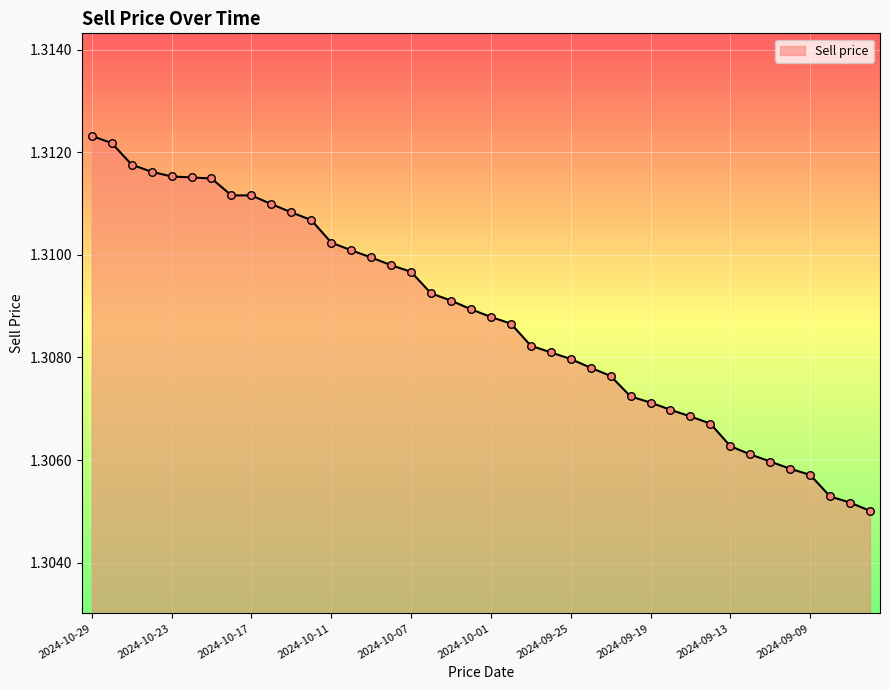

Is this an area chart (filled region under the line)?

Yes